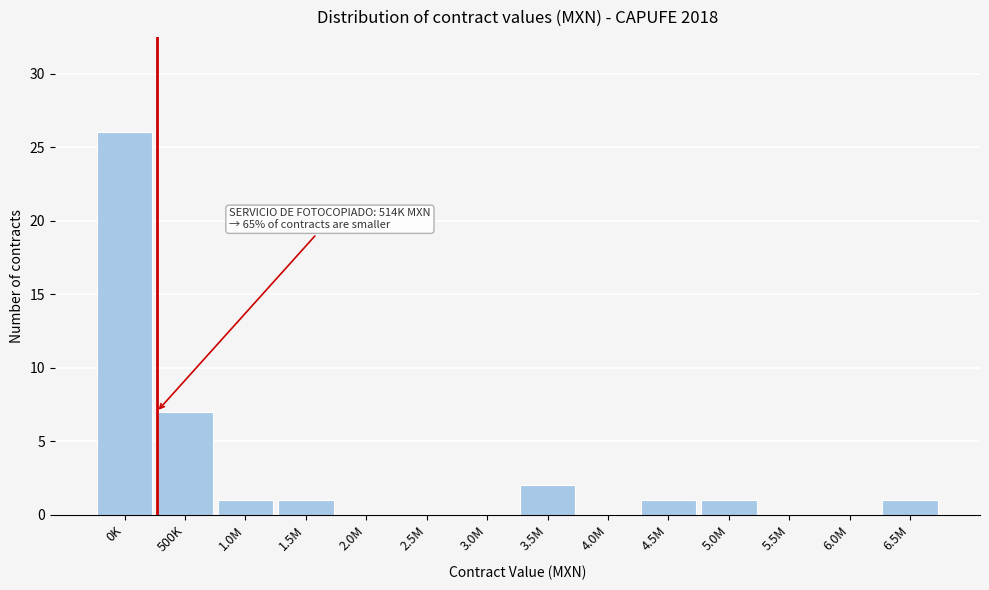

Reading left to right, what are all the values shown in this chart?

0K=26	500K=7	1.0M=1	1.5M=1	2.0M=0	2.5M=0	3.0M=0	3.5M=2	4.0M=0	4.5M=1	5.0M=1	5.5M=0	6.0M=0	6.5M=1